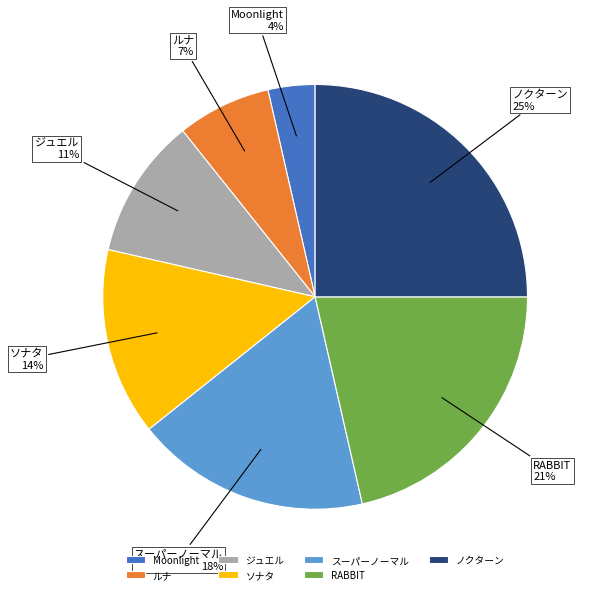

Is it true that Moonlight is 4% of the pie?

True